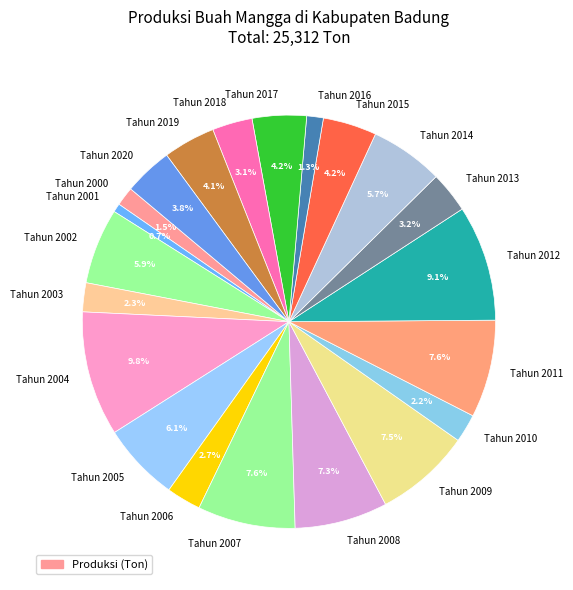

Which category has the smallest portion of the pie?

Tahun 2001